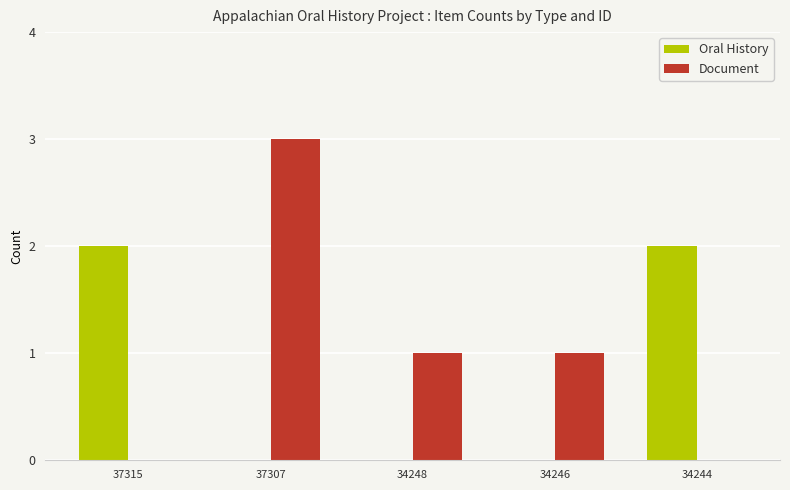

What is the maximum value for Document?

3